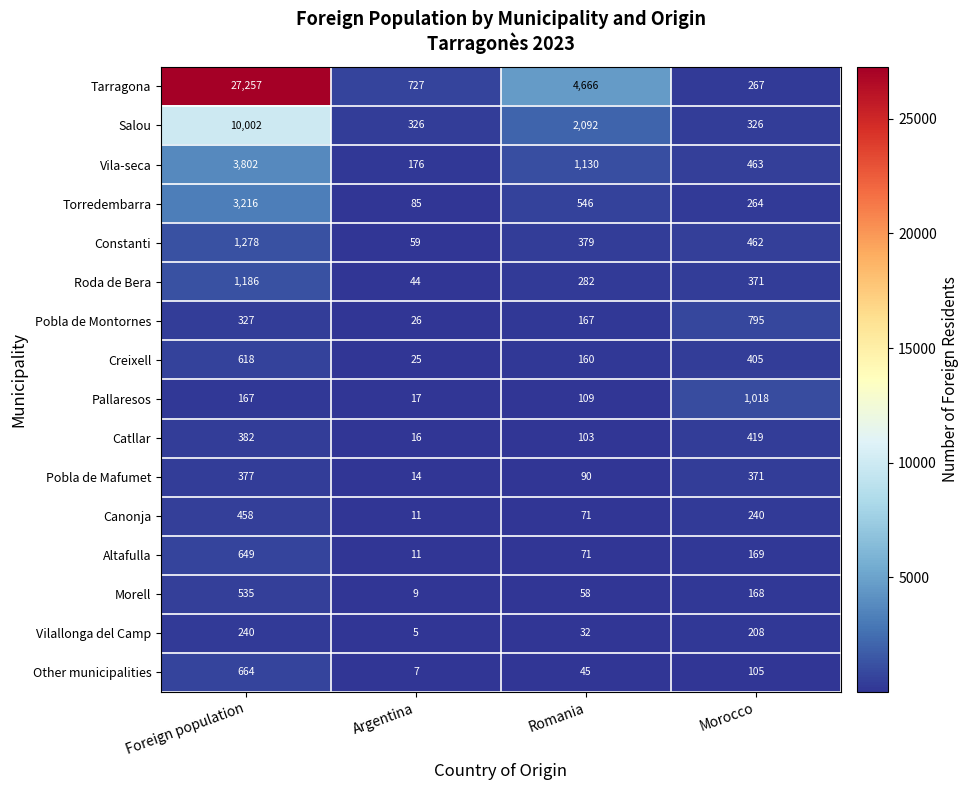

What is the minimum value shown in the chart?

5